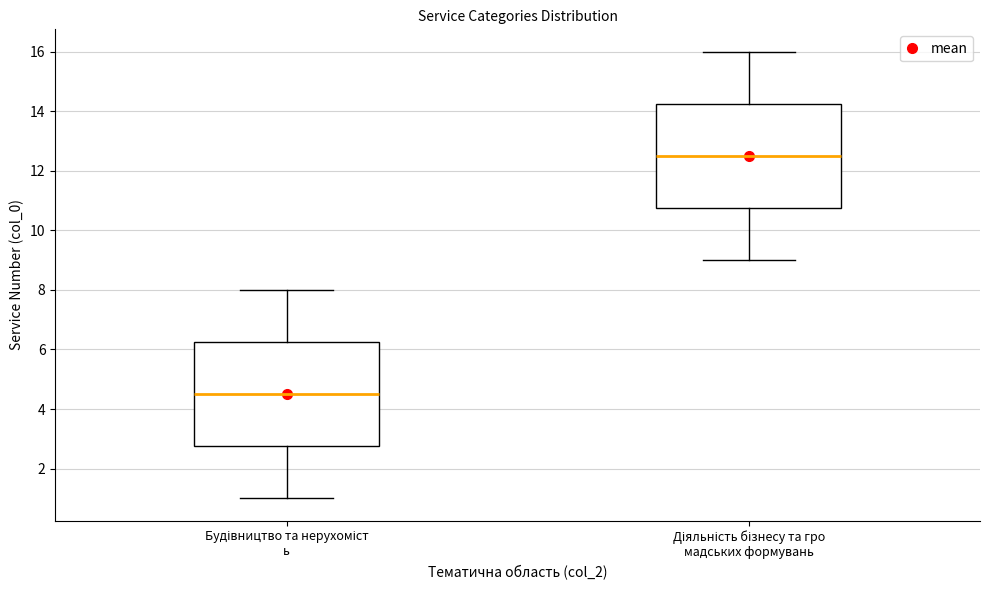

Where does the lower whisker of the box for Будівництво та нерухоміст ь end on the y-axis? The values are not printed on the chart, so give them approximately, as read against the axis.

1.0